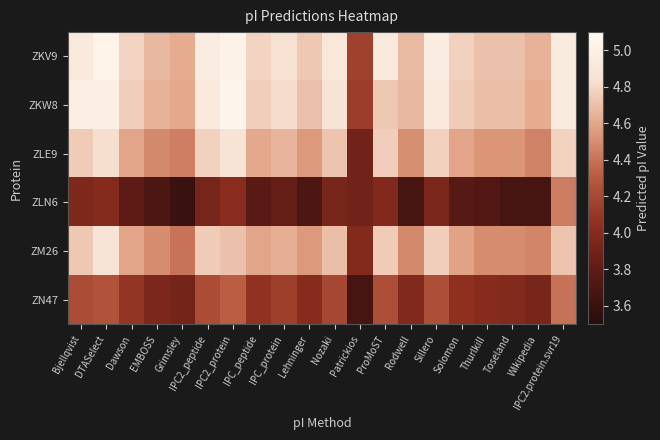

How many categories are shown in the chart?

20